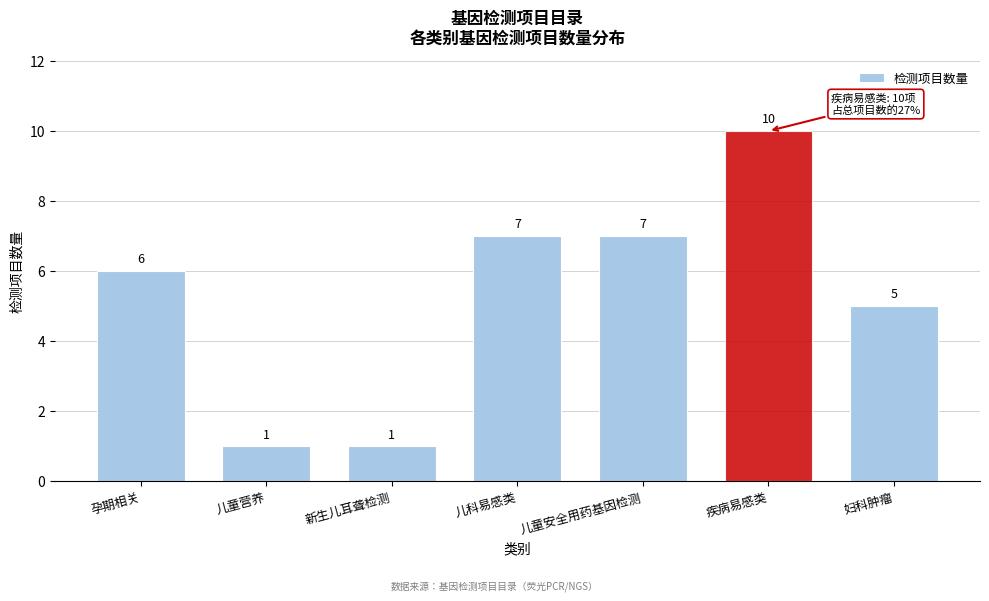

Reading right to left, extract all data points from this chart.

妇科肿瘤=5	疾病易感类=10	儿童安全用药基因检测=7	儿科易感类=7	新生儿耳聋检测=1	儿童营养=1	孕期相关=6